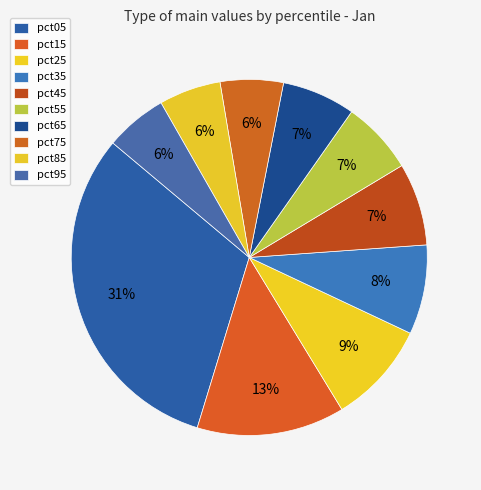

Is there a majority slice in this chart?

No